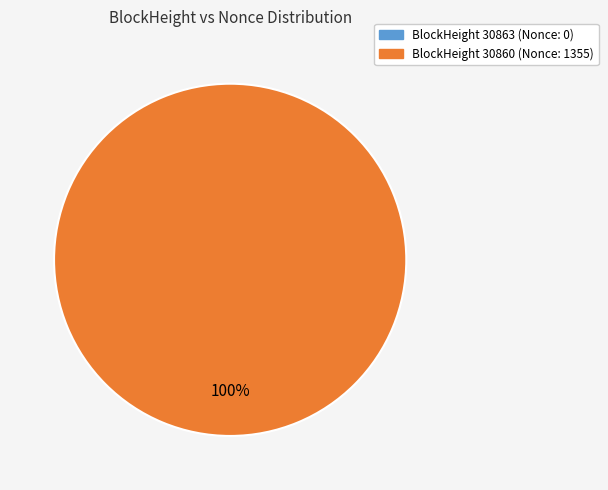

To the nearest percent, what is the difference between the 30863 and 30860 slice percentages?

100%